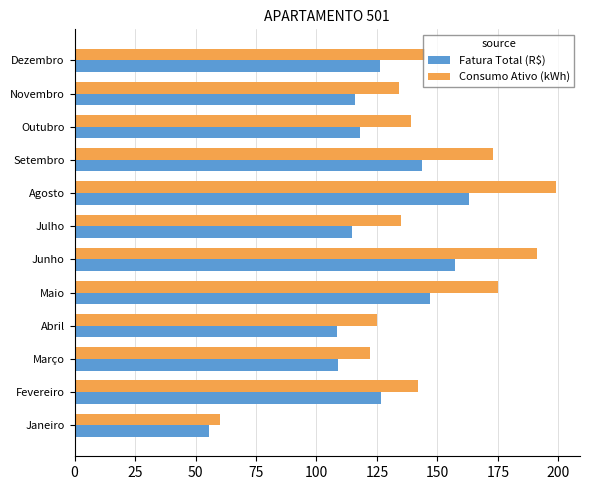

Is it true that Consumo Ativo (kWh) equals 37.8 at Outubro?

False